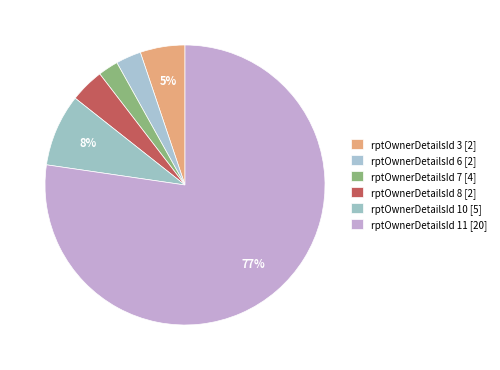

How many segments does this pie chart have?

6